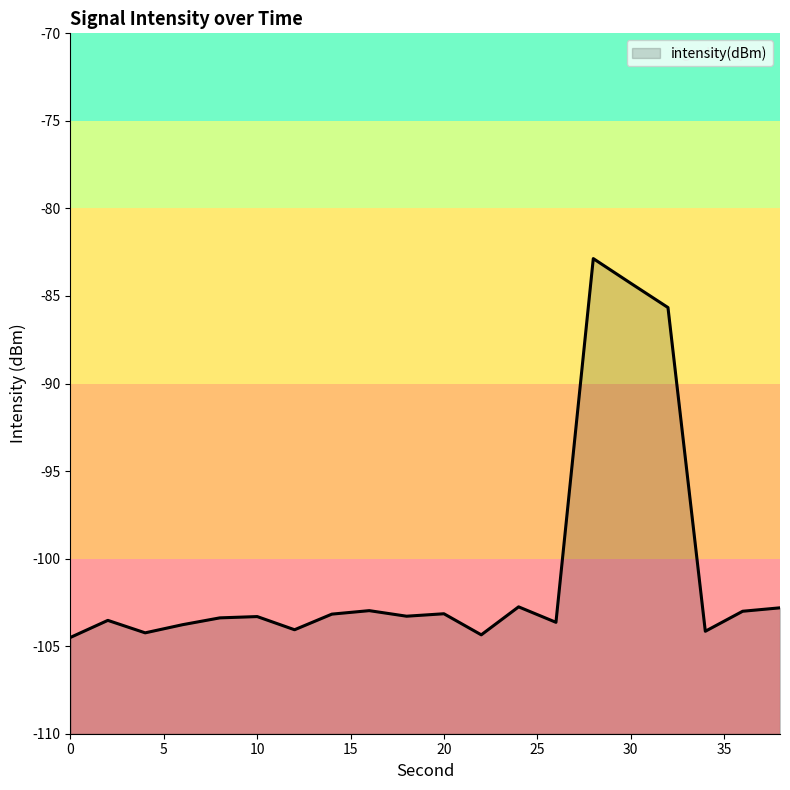

What is the value of the 4th point from the left?

-103.8